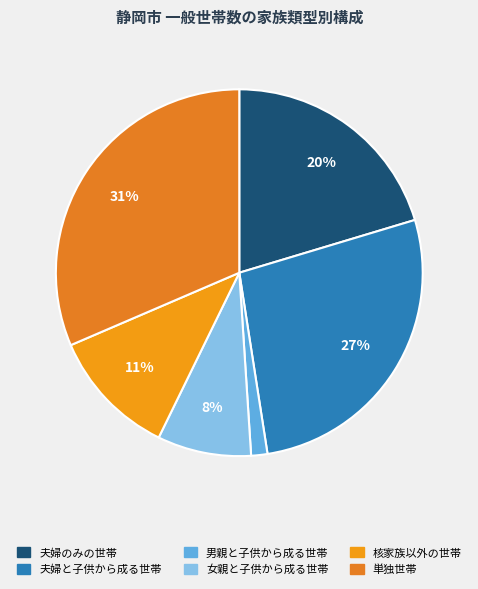

How much of the chart is everything except 男親と子供から成る世帯?

98.6%